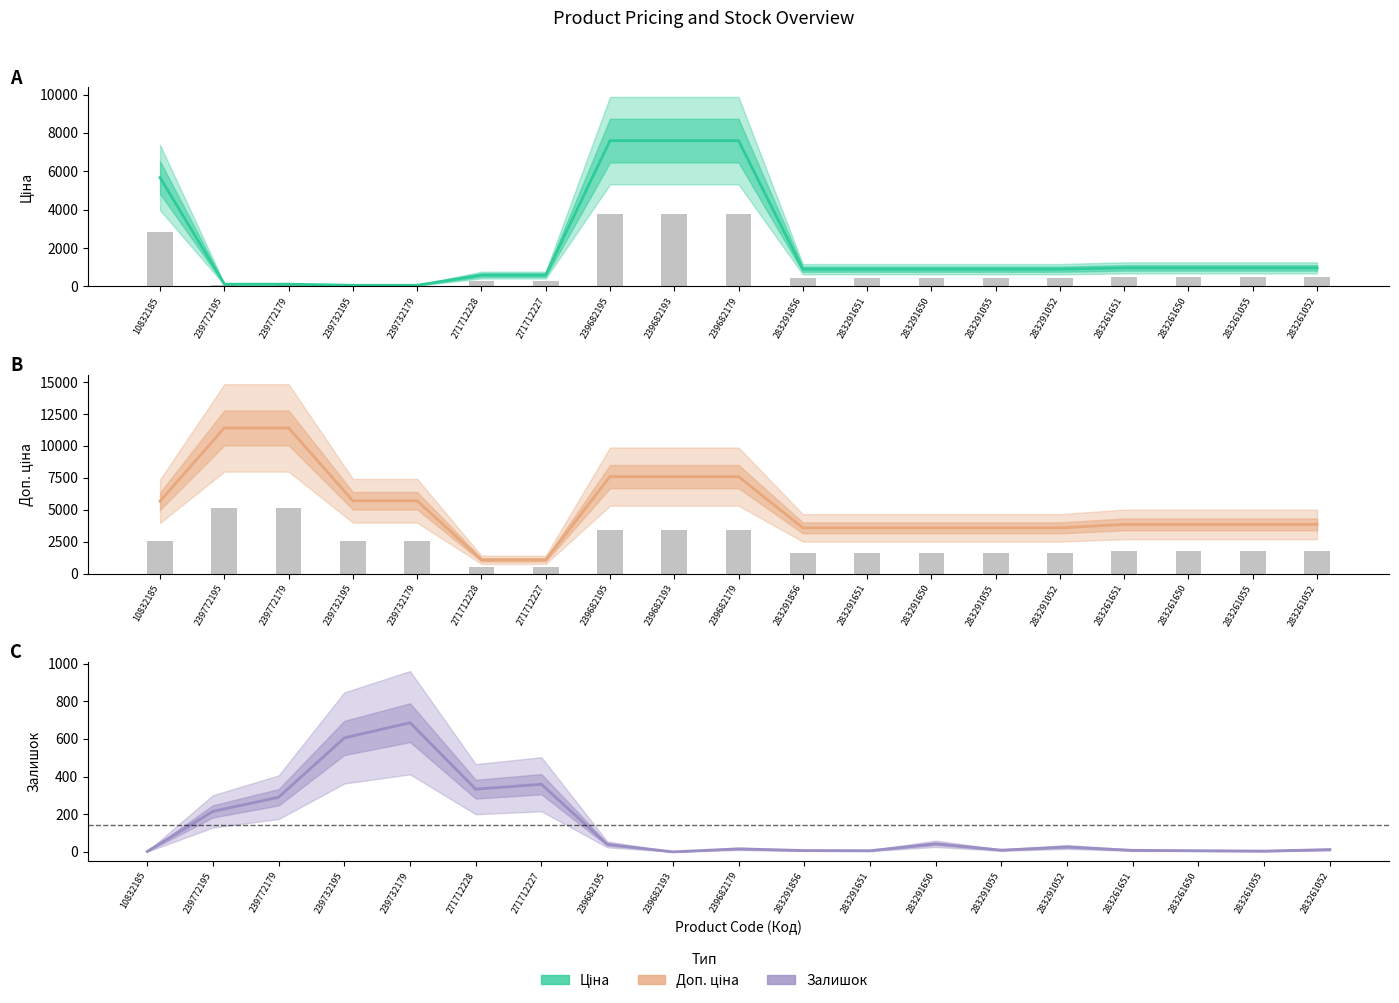

At which label does Ціна reach its peak?

239682195